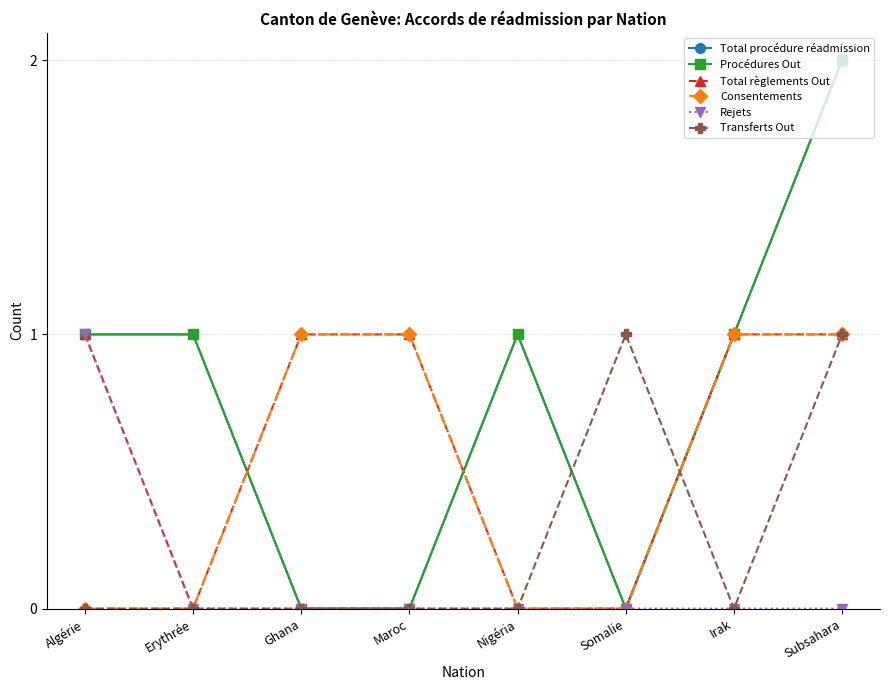

Is this an area chart (filled region under the line)?

No